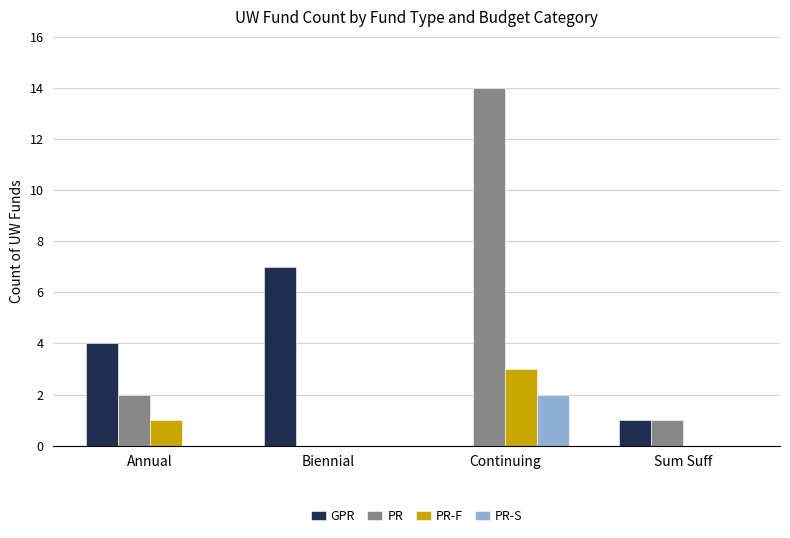

How many series are shown in this chart?

4